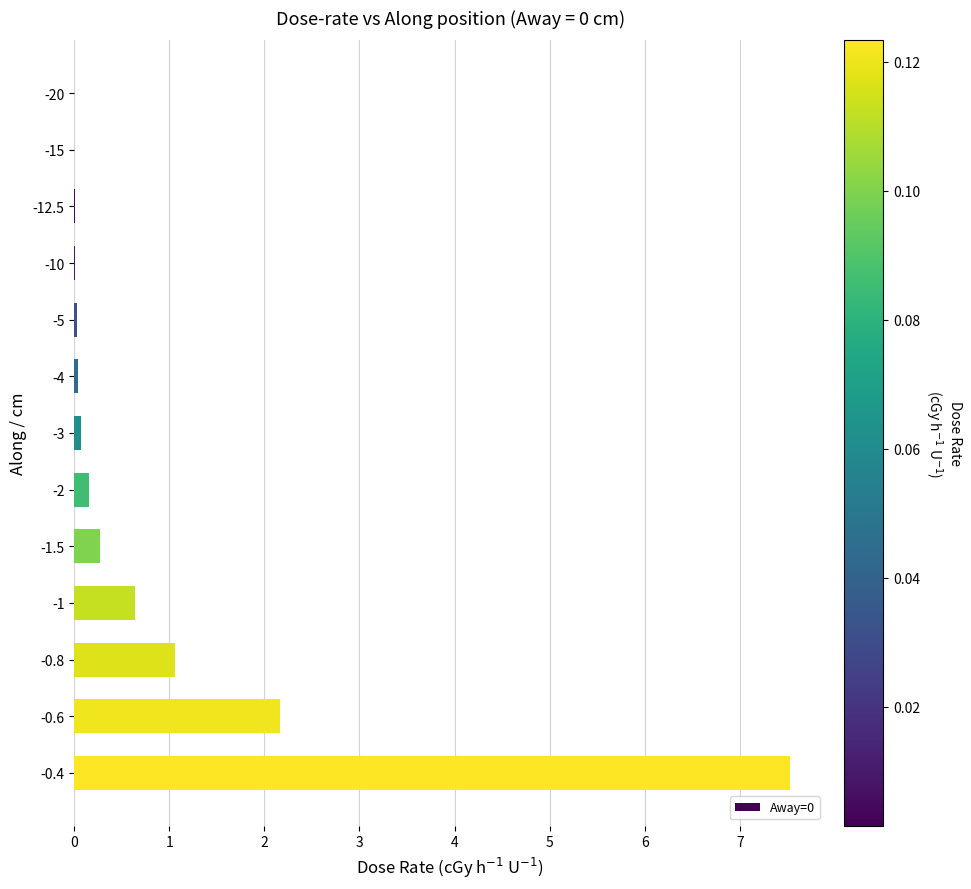

Which category has the highest value across all series?

-0.4